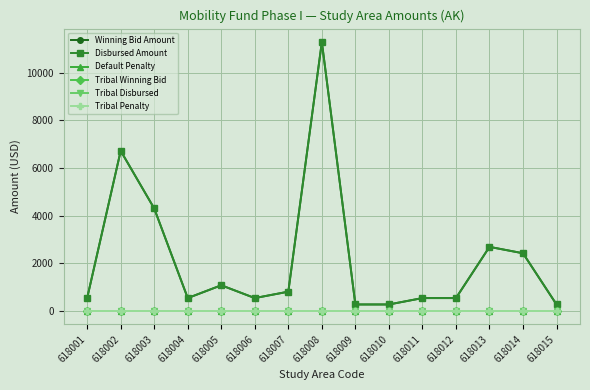

Is this an area chart (filled region under the line)?

No